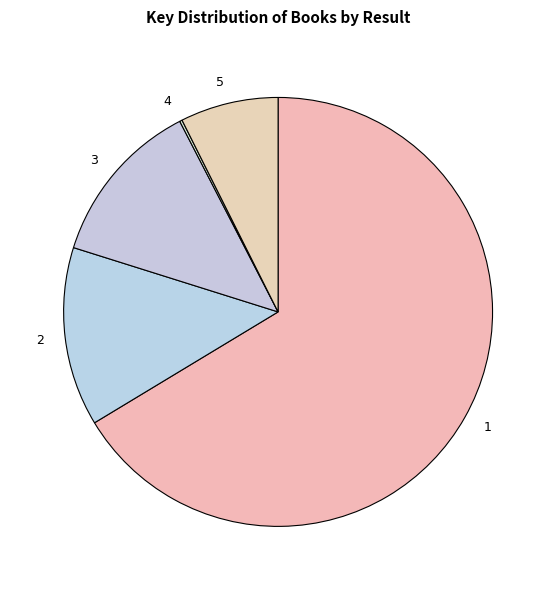

What is the majority slice?

1